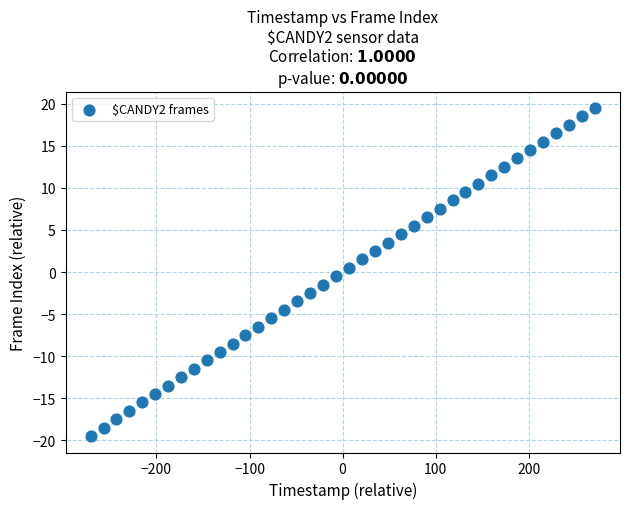

What is the range of X values (max minus min)?

541.6